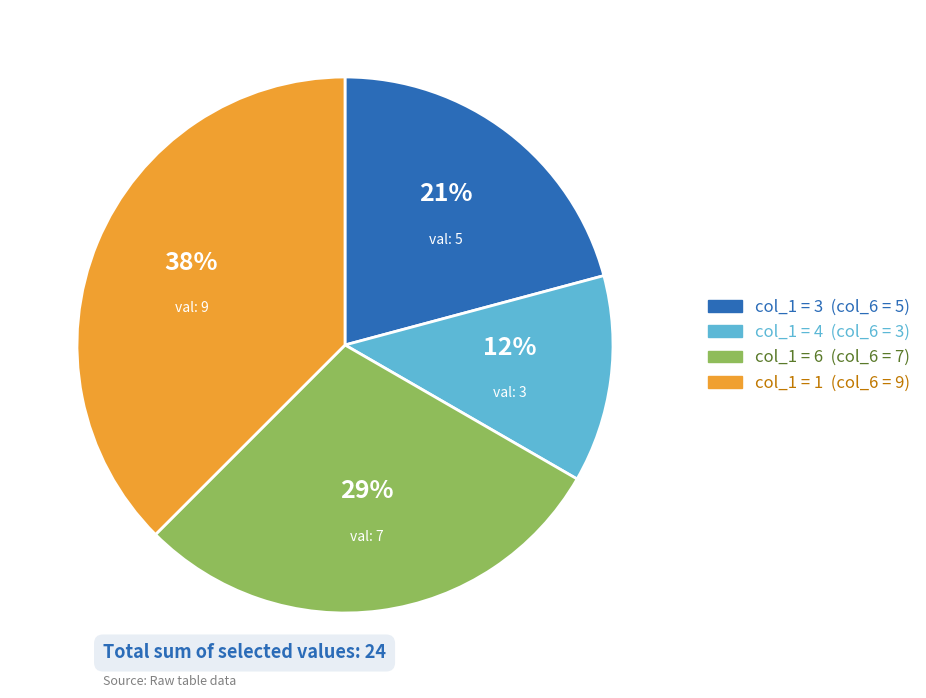

To the nearest percent, what is the average slice percentage?

25%